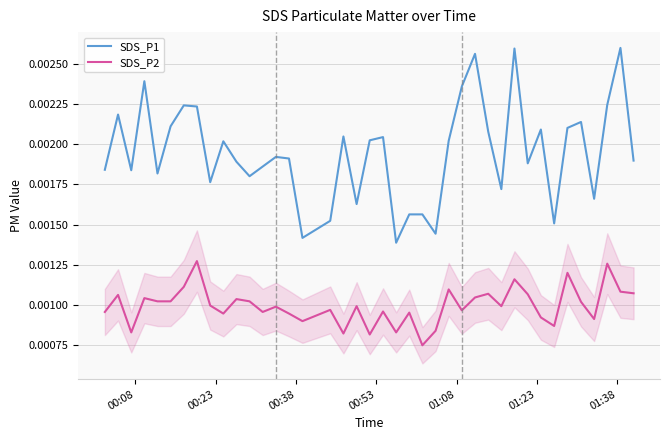

How many lines are shown in the chart?

2